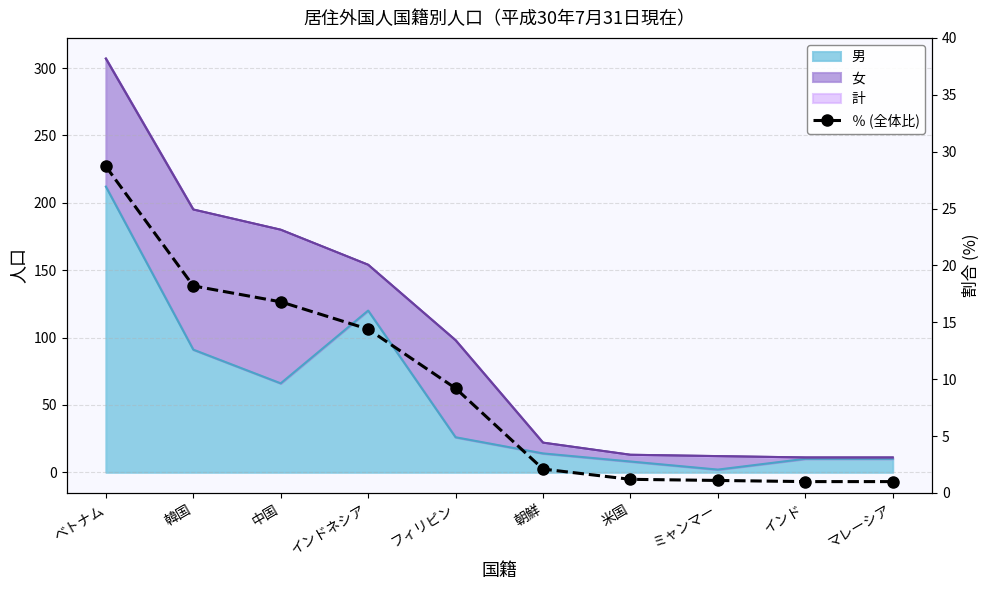

List the labels in order of value, largest first.

ベトナム, 韓国, 中国, インドネシア, フィリピン, 朝鮮, 米国, ミャンマー, インド, マレーシア